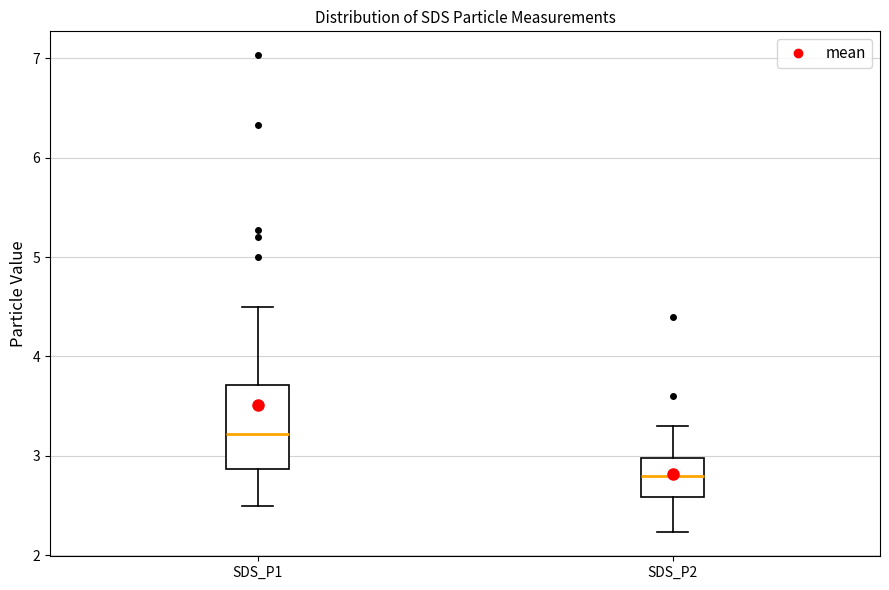

Reading left to right, transcribe this box plot: for each box, give where its median line is, the range the box spans, and where its two whiskers end, as read against the y-axis. The values are not printed on the chart, so give them approximately, as read against the axis.

SDS_P1: median 3.2, box 2.9 to 3.7, whiskers 2.5 to 4.5
SDS_P2: median 2.8, box 2.6 to 3.0, whiskers 2.2 to 3.3